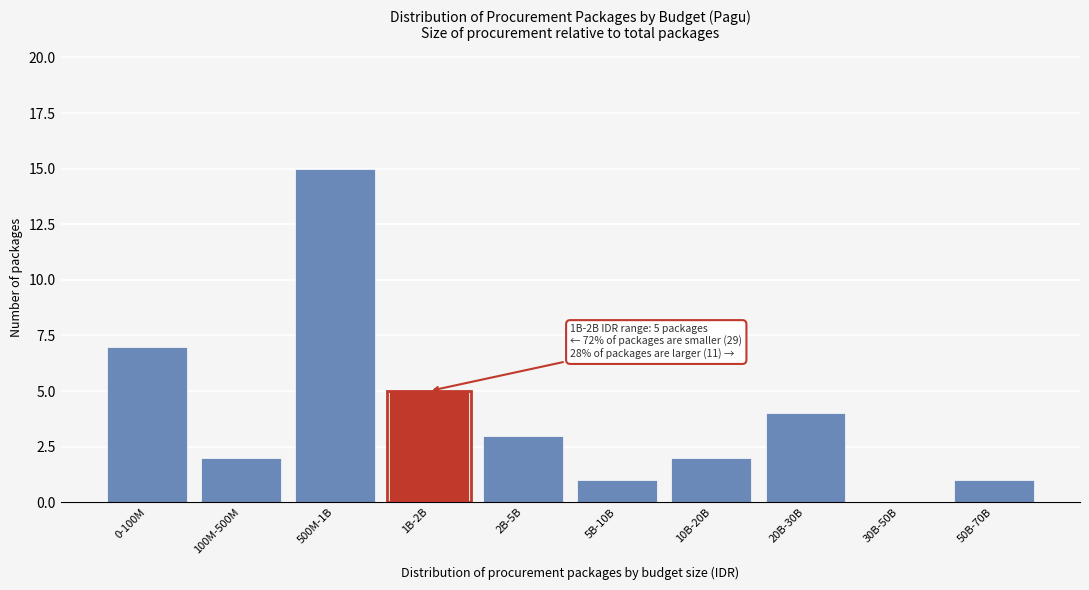

Reading left to right, transcribe all the data shown in this chart.

0-100M=7	100M-500M=2	500M-1B=15	1B-2B=5	2B-5B=3	5B-10B=1	10B-20B=2	20B-30B=4	30B-50B=0	50B-70B=1